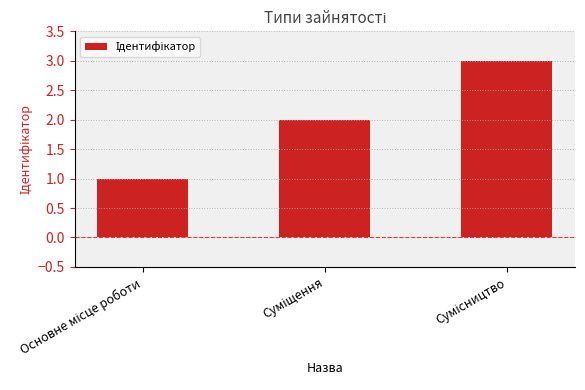

Reading left to right, transcribe all the data shown in this chart.

1	2	3